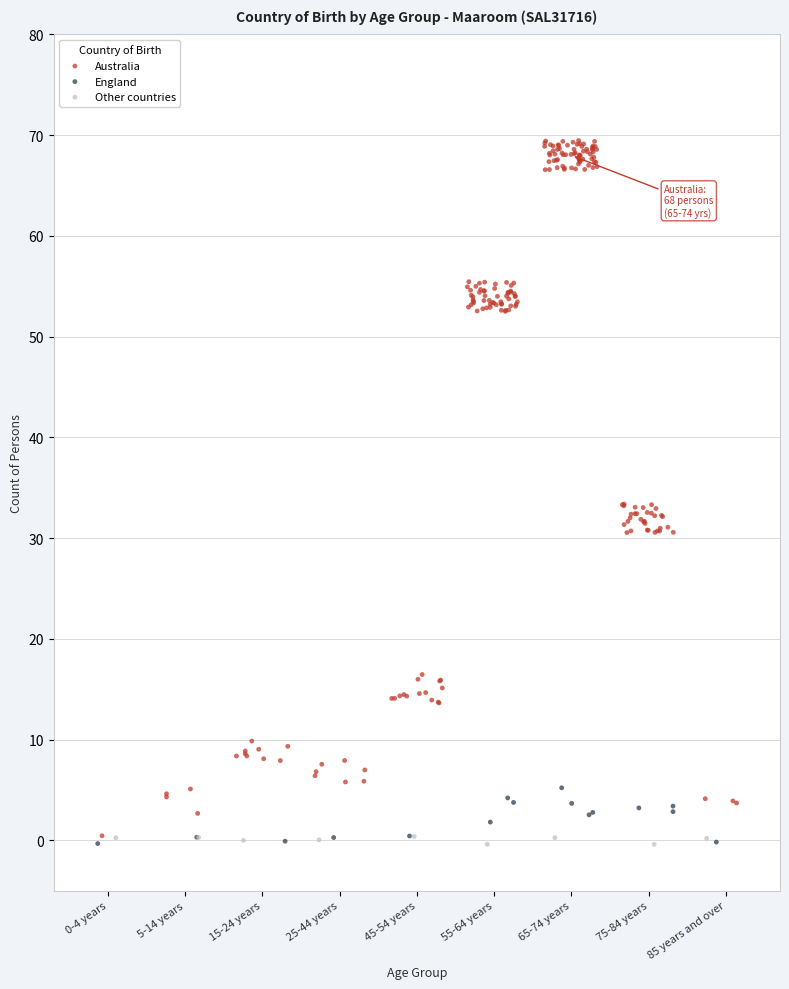

Which series has the largest Y range (max minus min)?

Australia